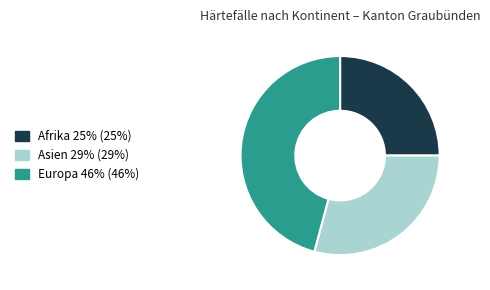

Does any single category account for the majority?

No